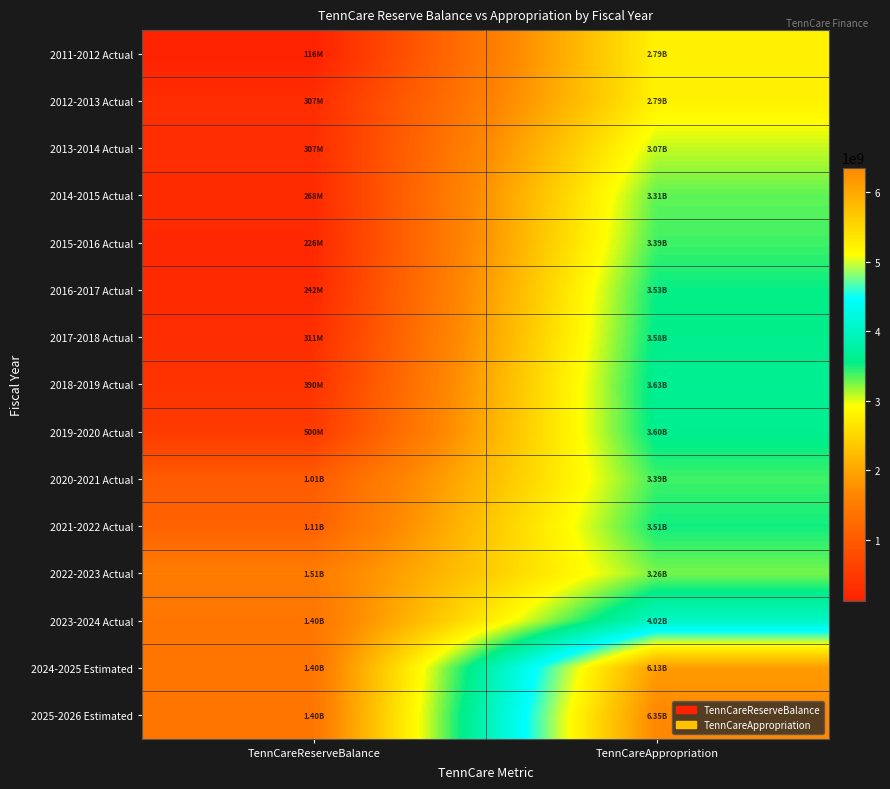

Rank the series by their maximum value, from highest to lowest.

2025-2026 Estimated, 2024-2025 Estimated, 2023-2024 Actual, 2018-2019 Actual, 2019-2020 Actual, 2017-2018 Actual, 2016-2017 Actual, 2021-2022 Actual, 2015-2016 Actual, 2020-2021 Actual, 2014-2015 Actual, 2022-2023 Actual, 2013-2014 Actual, 2011-2012 Actual, 2012-2013 Actual